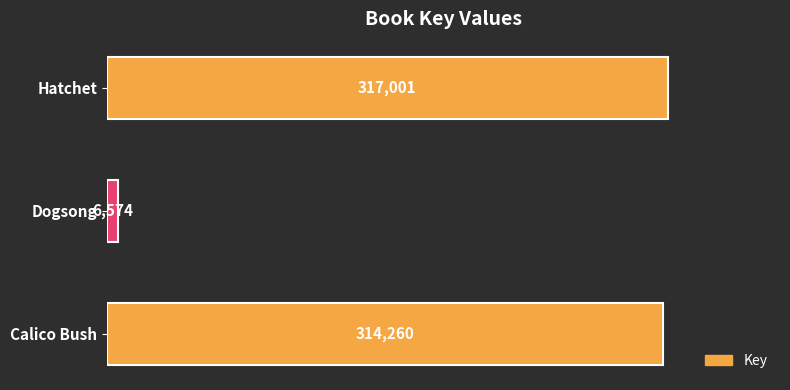

The chart shows a value of 317001 at Hatchet. True or false?

True